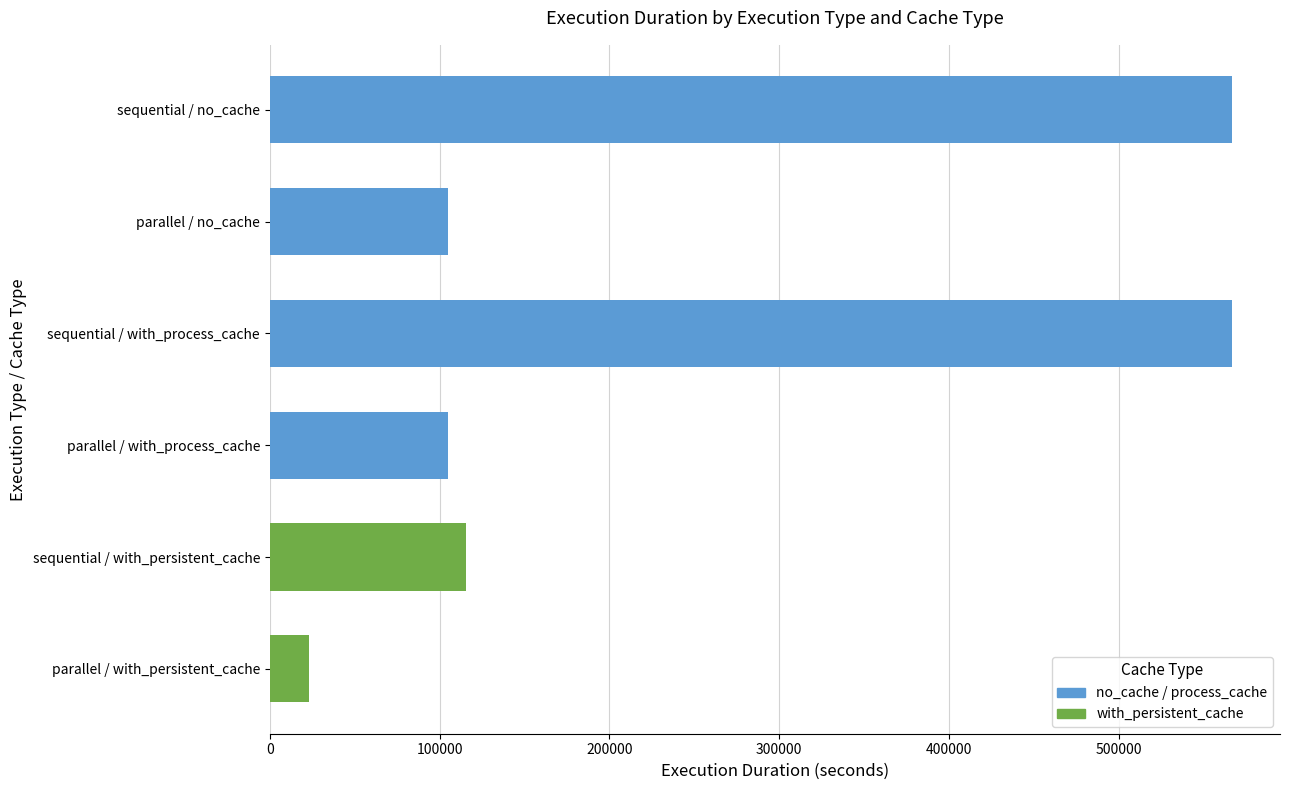

How many bars are there in total?

6